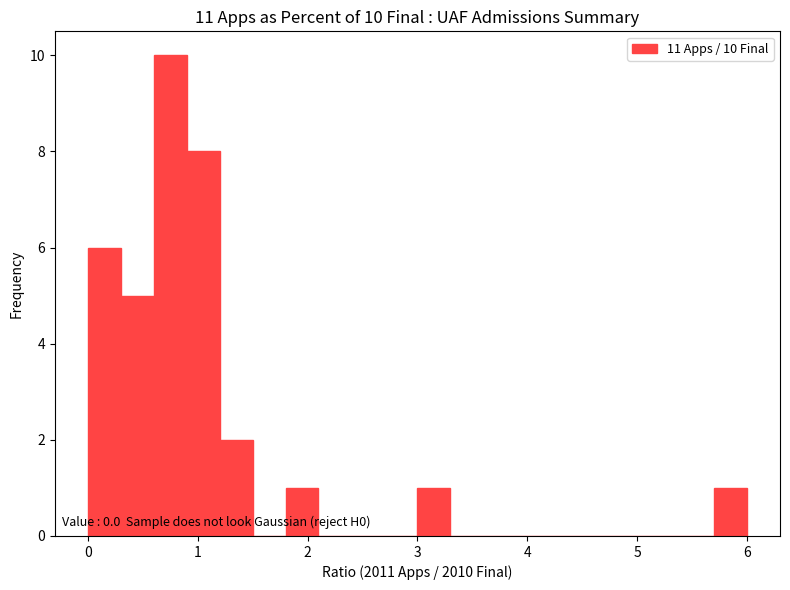

Around what value on the x-axis is the tallest bar? Give the approximate position of its centre, as read against the axis.

0.8